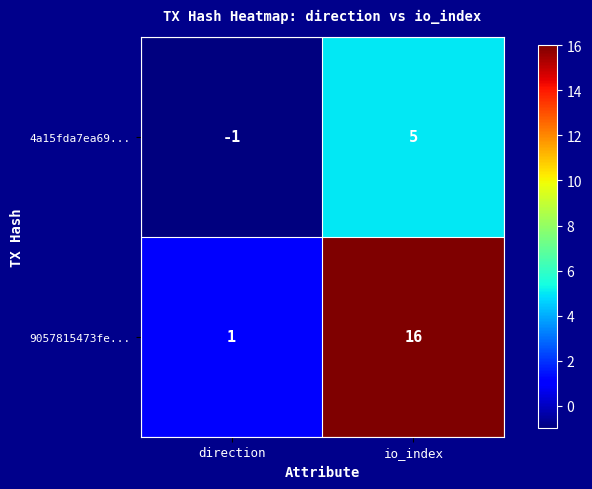

The value of 9057815473fe... at direction is 2. True or false?

False